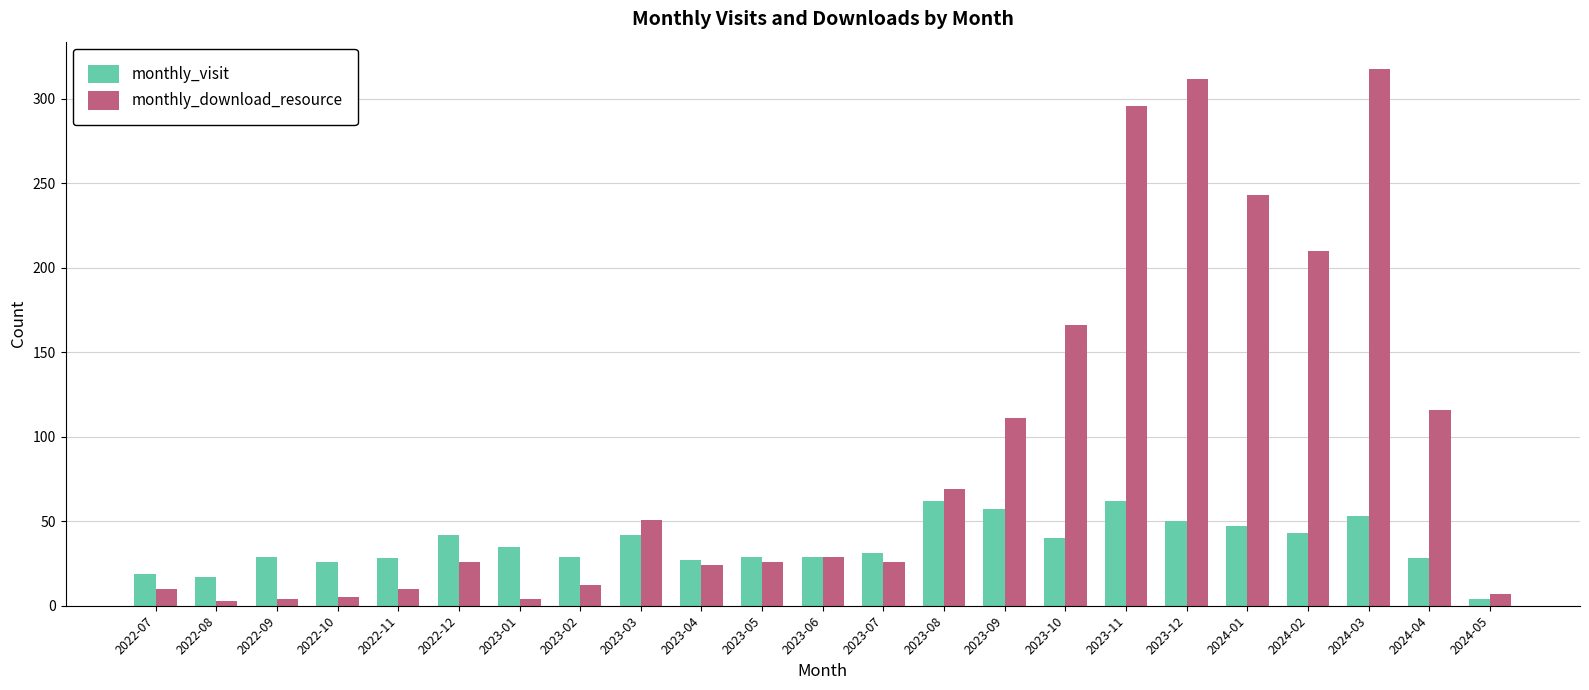

How many distinct data groups are displayed?

2